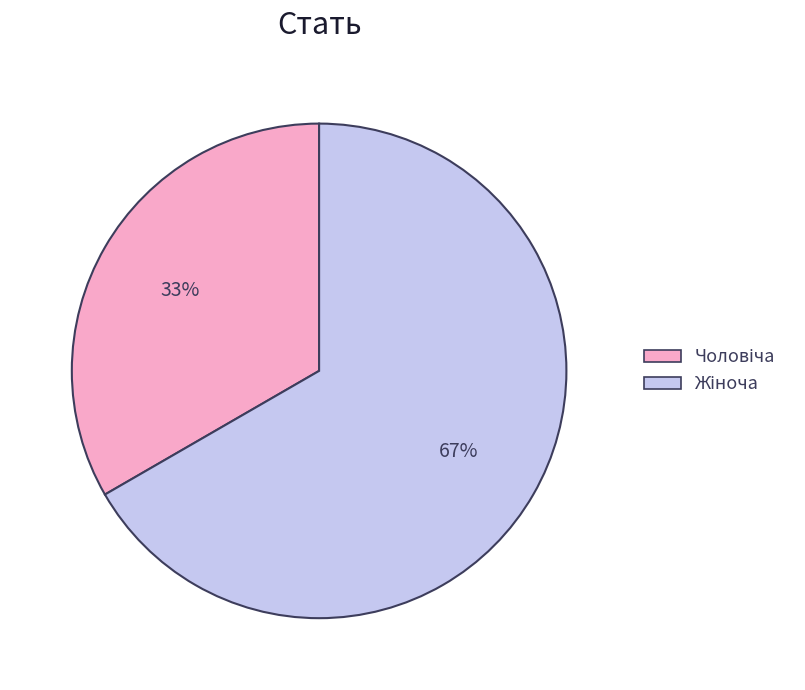

To the nearest percent, what is the average slice percentage?

50%